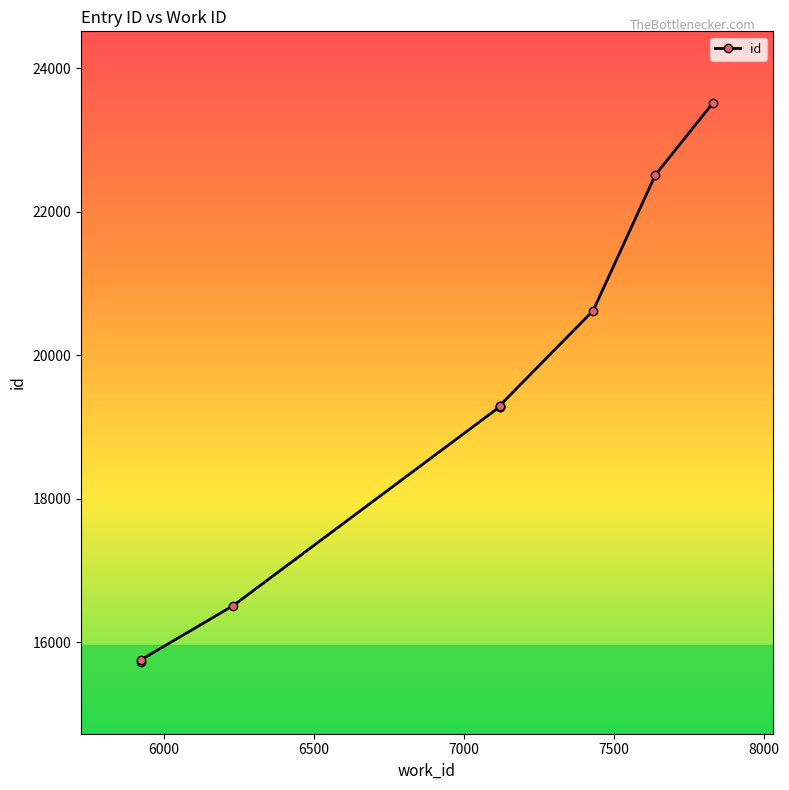

Reading left to right, extract all data points from this chart.

15728	15758	16512	19282	19283	19293	19297	20623	22512	23516